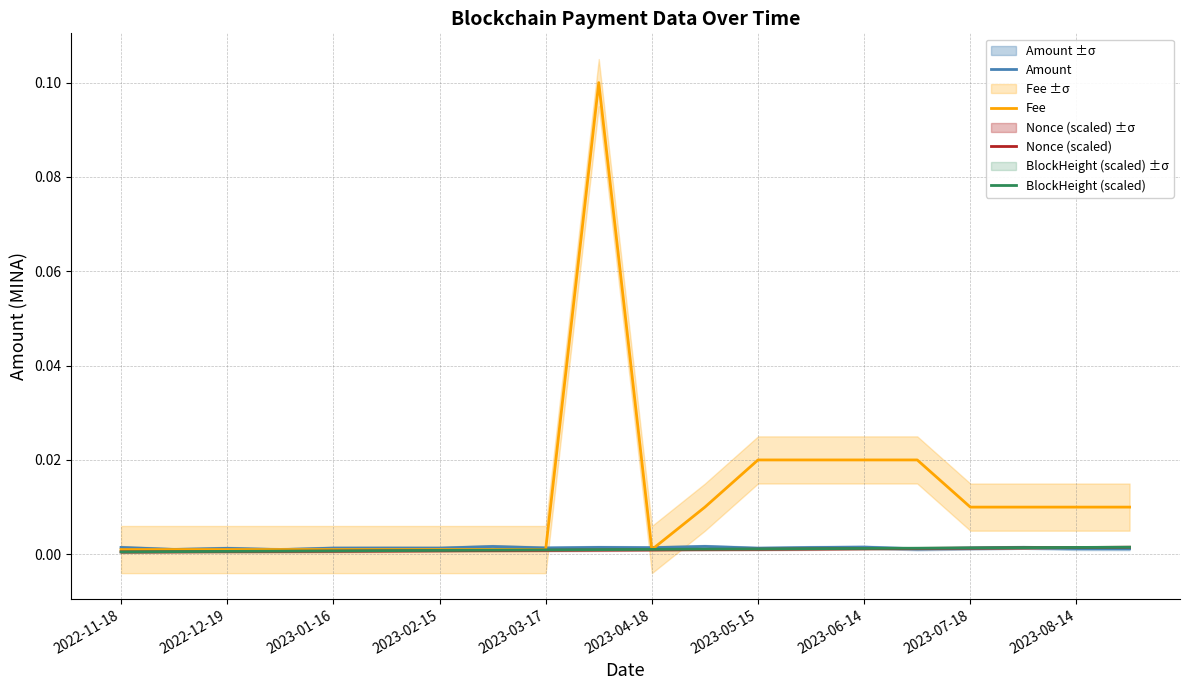

Is it true that BlockHeight (scaled) equals 0.0 at 2022-12-19?

True